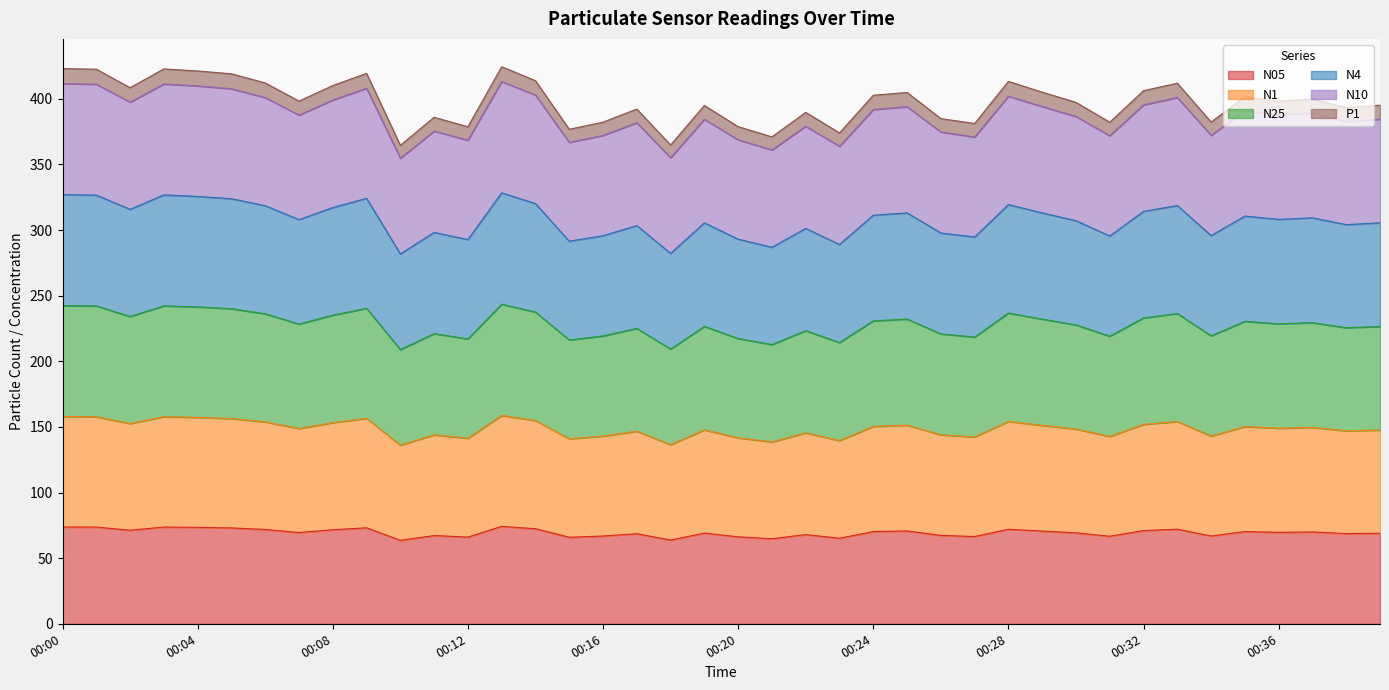

True or false: N10 and N4 cross at least once.

False